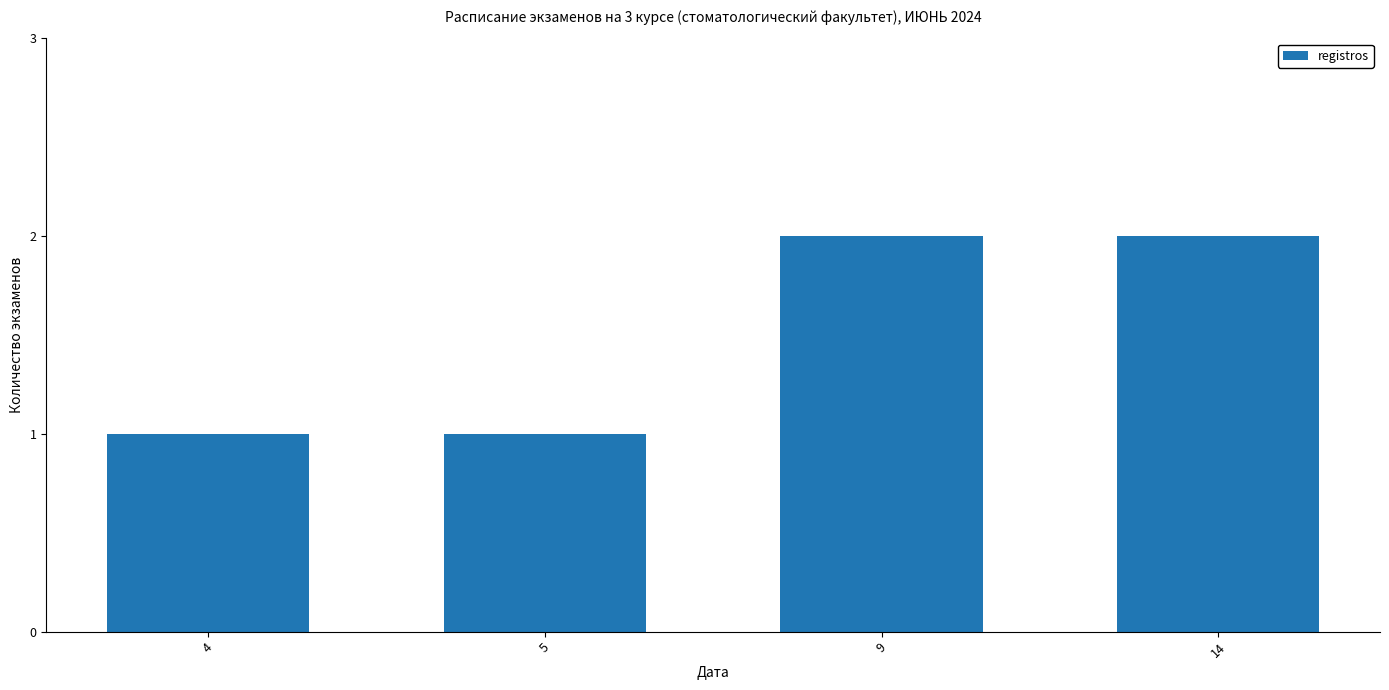

Between 5 and 14, which is larger?

14